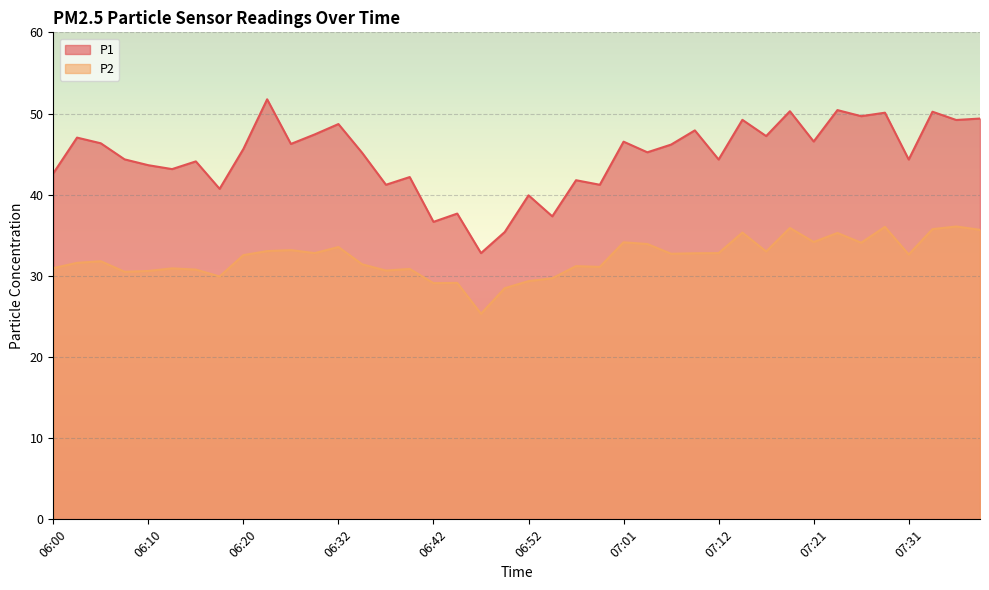

What is the lowest value of the P2 series?

25.3